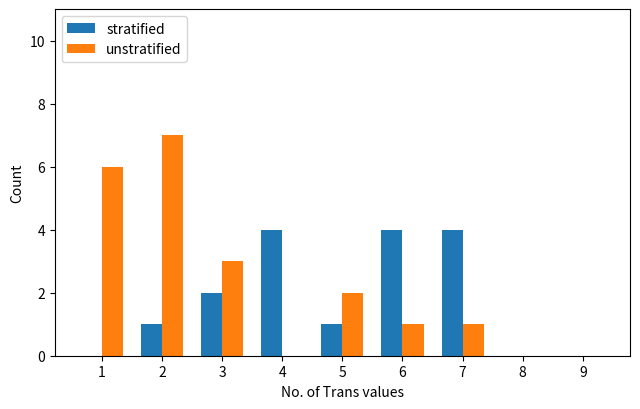

Is it true that stratified equals 0 at 8?

True